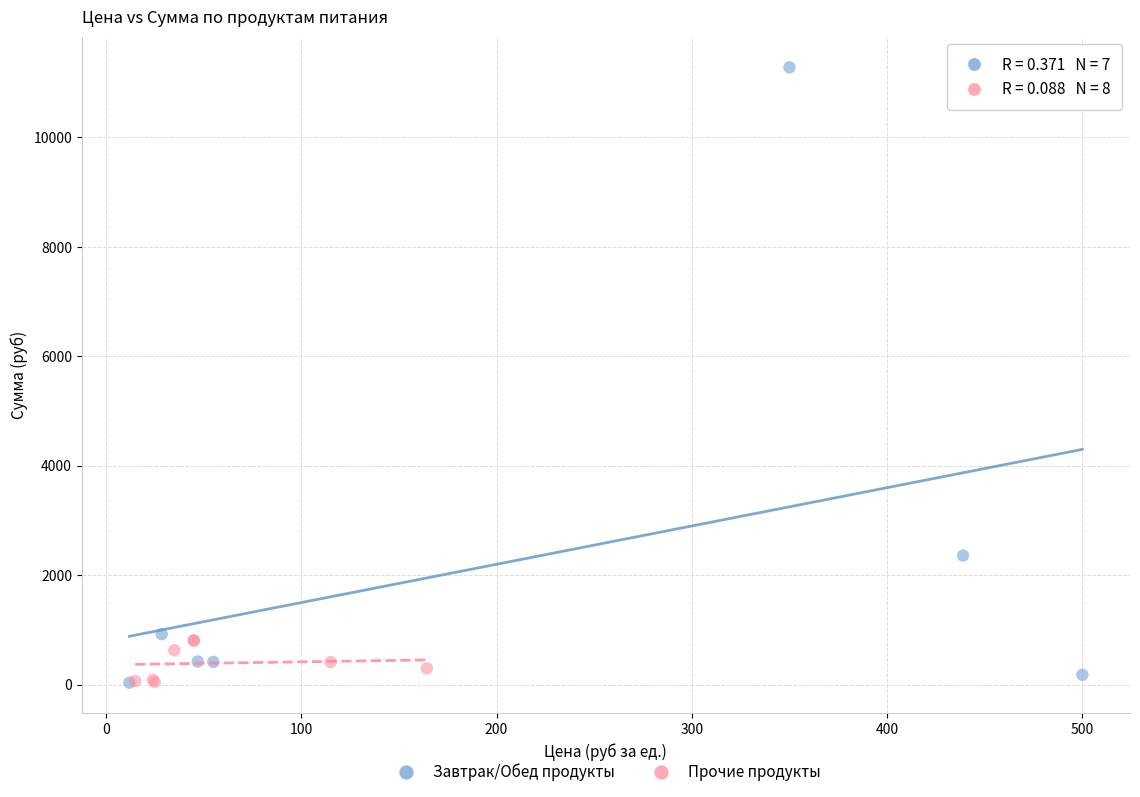

Which series reaches the maximum Y coordinate?

Завтрак/Обед продукты